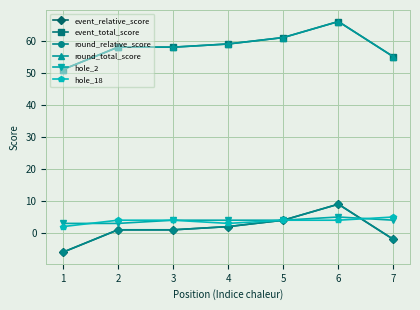

At how many categories does at least one series exceed 15?

7